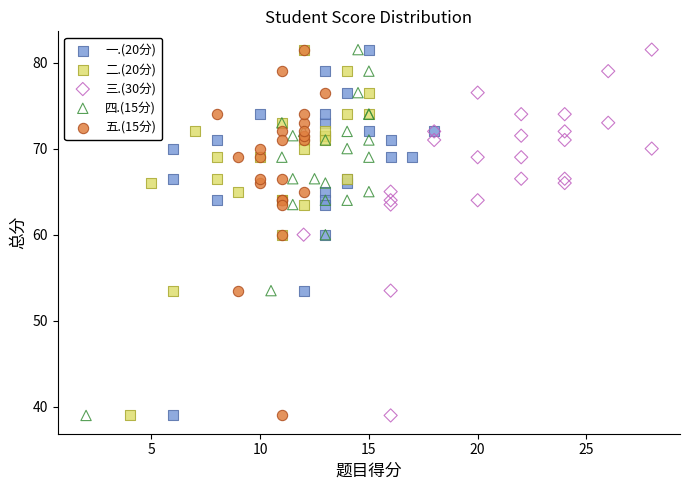

What are all the series names shown in the legend?

一.(20分), 二.(20分), 三.(30分), 四.(15分), 五.(15分)